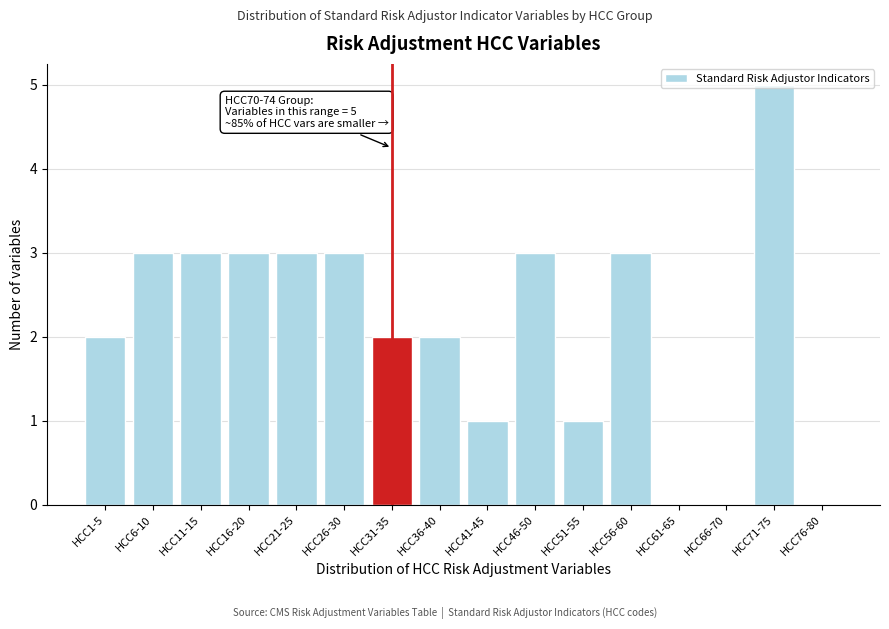

Approximately how many times larger is the value at HCC6-10 compared to HCC46-50?

1.0